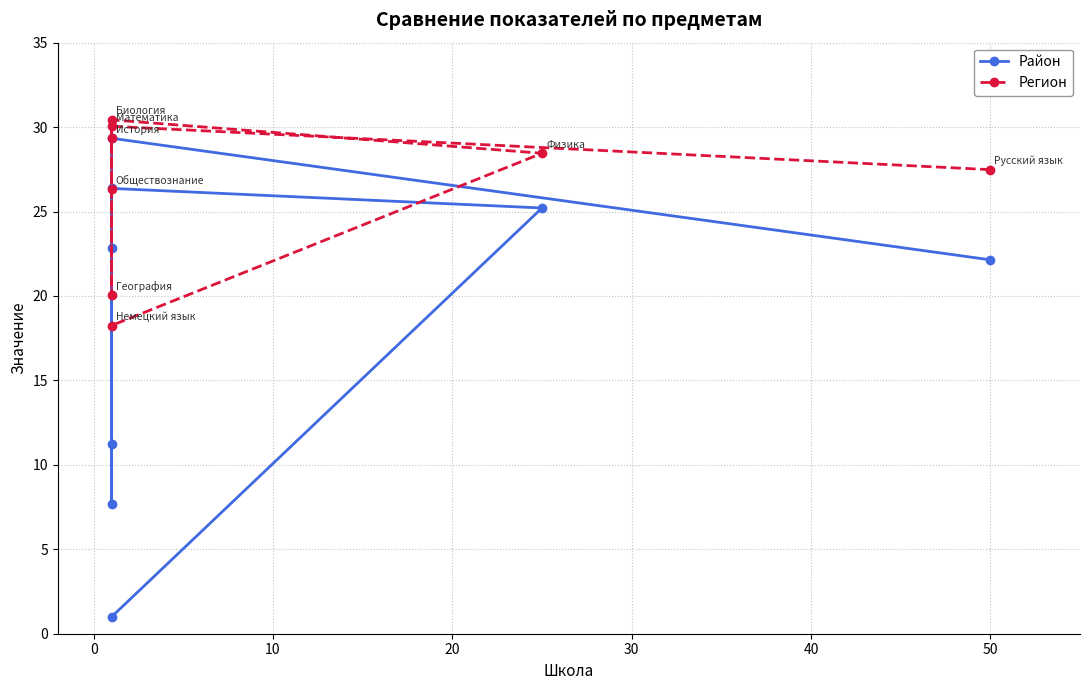

True or false: Регион and Район intersect in this chart.

False